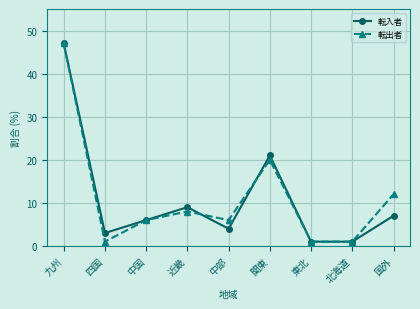

Reading left to right, transcribe all the data shown in this chart.

転入者: 九州=47	四国=3	中国=6	近畿=9	中部=4	関東=21	東北=1	北海道=1	国外=7
転出者: 九州=47	四国=1	中国=6	近畿=8	中部=6	関東=20	東北=1	北海道=1	国外=12